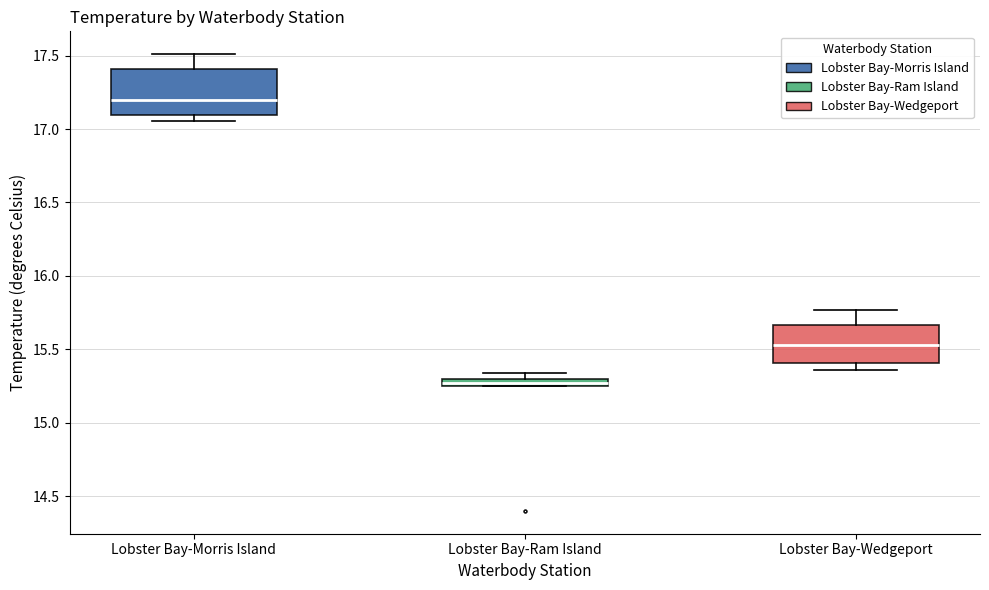

Where does the upper whisker of the box for Lobster Bay-Wedgeport end on the y-axis? The values are not printed on the chart, so give them approximately, as read against the axis.

15.75